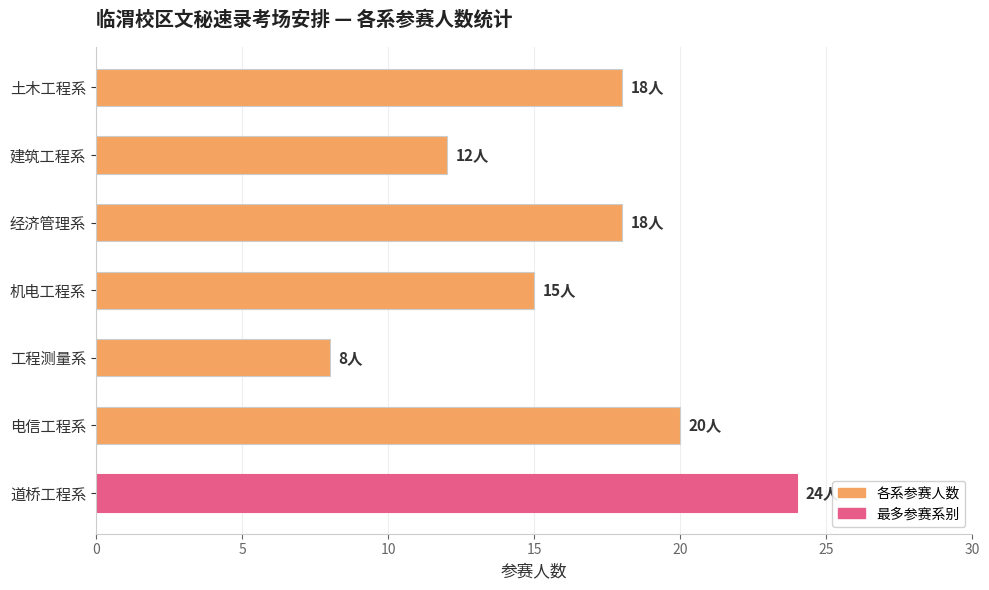

How many data points does each series have?

7